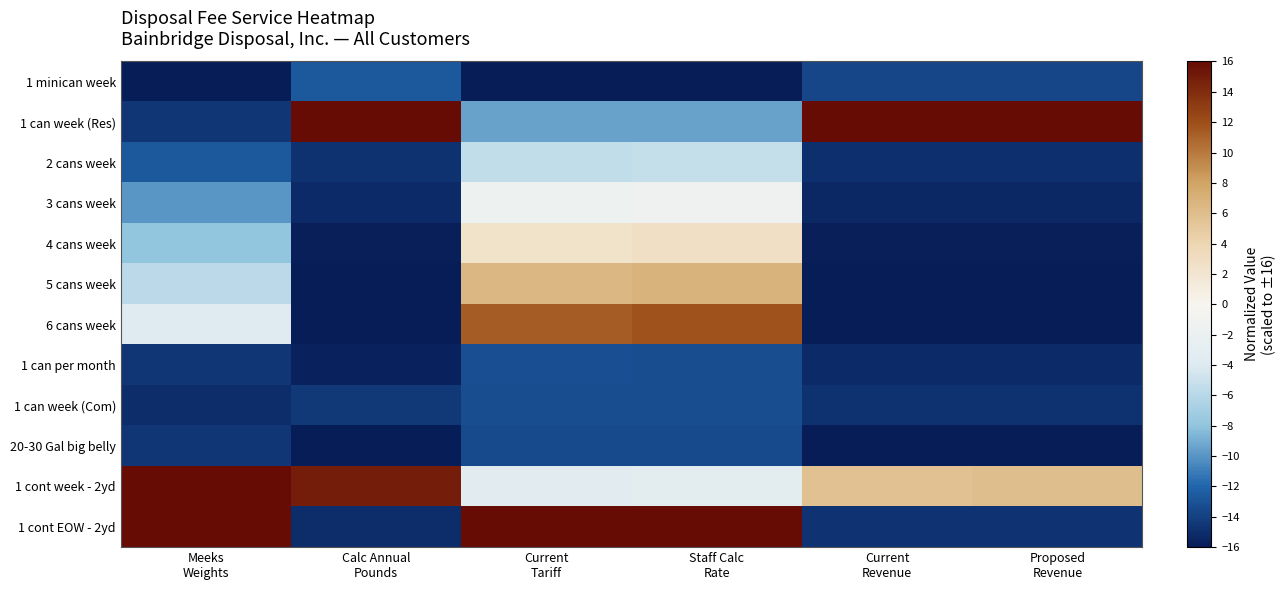

Which series has the largest range (max minus min)?

1 cont EOW - 2yd